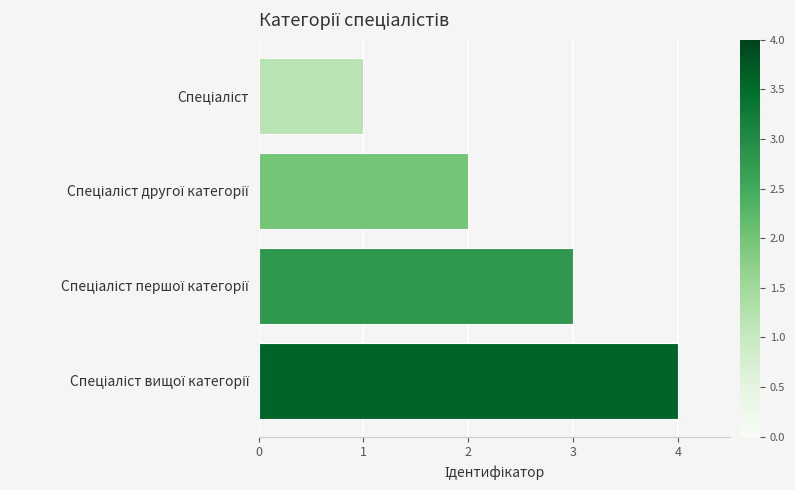

What is the maximum value shown in the chart?

4